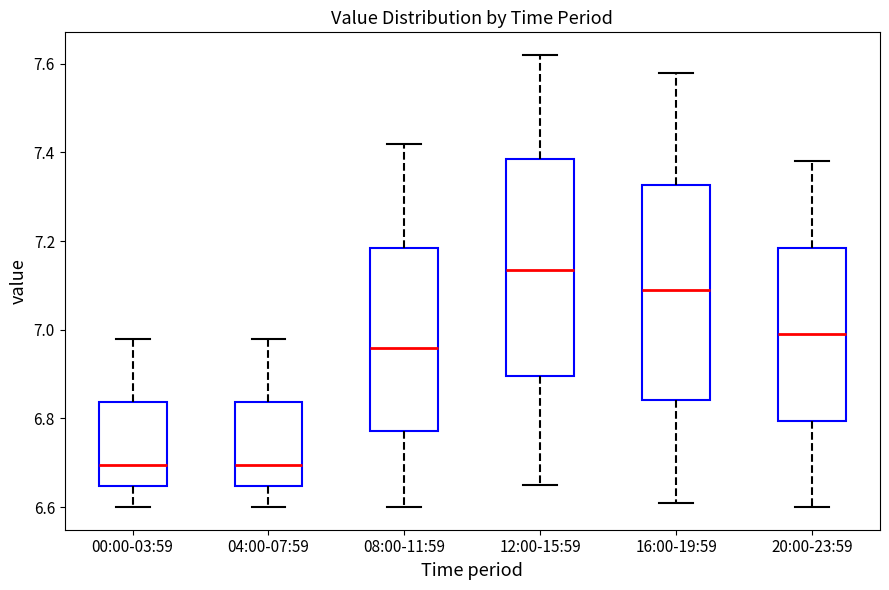

Reading left to right, transcribe this box plot: for each box, give where its median line is, the range the box spans, and where its two whiskers end, as read against the y-axis. The values are not printed on the chart, so give them approximately, as read against the axis.

00:00-03:59: median 6.70, box 6.64 to 6.84, whiskers 6.60 to 6.98
04:00-07:59: median 6.70, box 6.64 to 6.84, whiskers 6.60 to 6.98
08:00-11:59: median 6.96, box 6.78 to 7.18, whiskers 6.60 to 7.42
12:00-15:59: median 7.14, box 6.90 to 7.38, whiskers 6.66 to 7.62
16:00-19:59: median 7.10, box 6.84 to 7.32, whiskers 6.62 to 7.58
20:00-23:59: median 7.00, box 6.80 to 7.18, whiskers 6.60 to 7.38